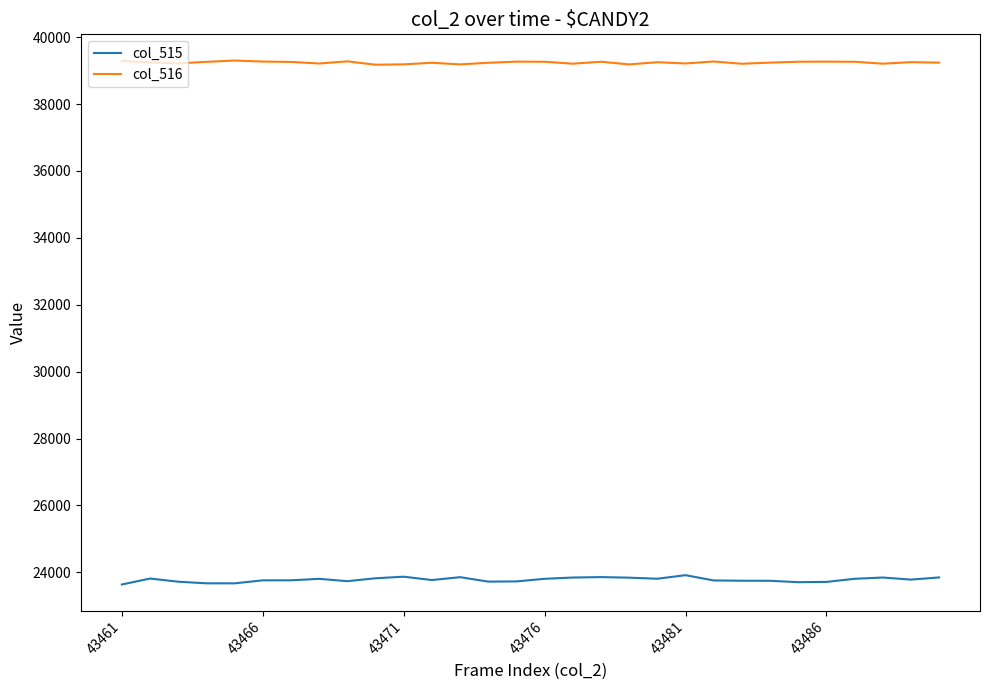

What is the sum of all col_515 values?

713354